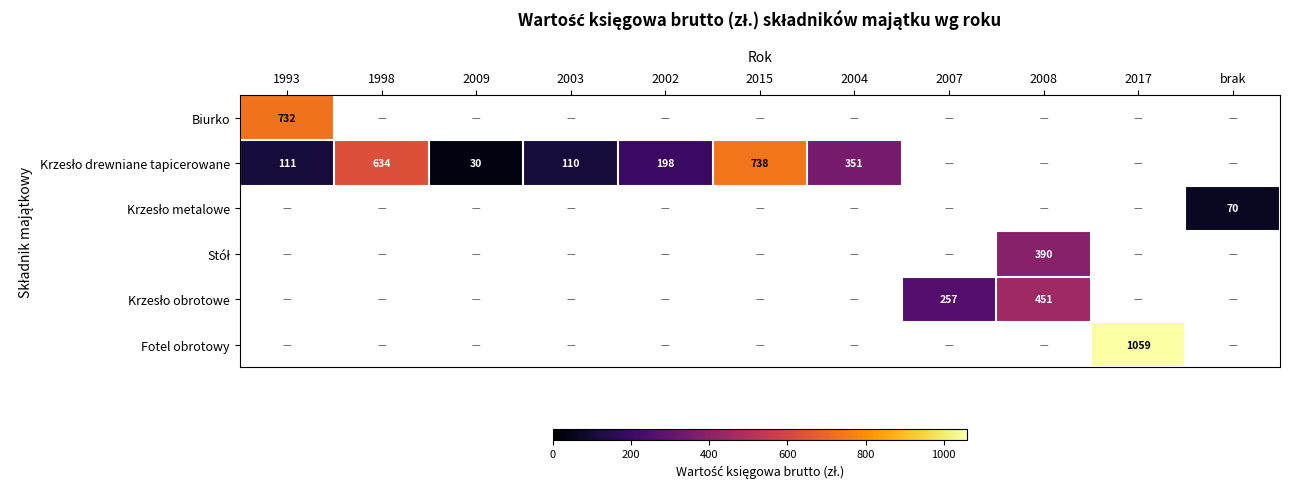

How many distinct data groups are displayed?

6